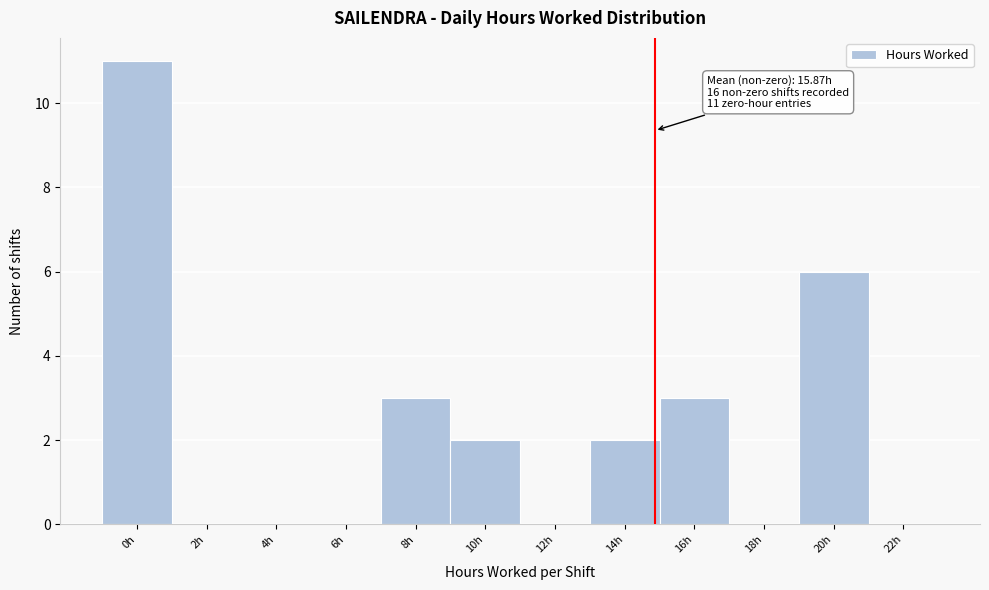

Reading left to right, transcribe all the data shown in this chart.

0h=11	2h=0	4h=0	6h=0	8h=3	10h=2	12h=0	14h=2	16h=3	18h=0	20h=6	22h=0